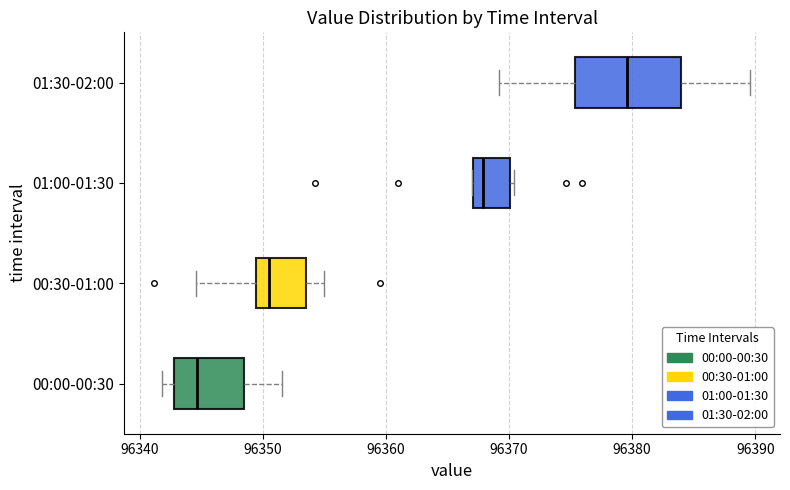

Where does the right whisker of the box for 00:30-01:00 end on the x-axis? The values are not printed on the chart, so give them approximately, as read against the axis.

96355